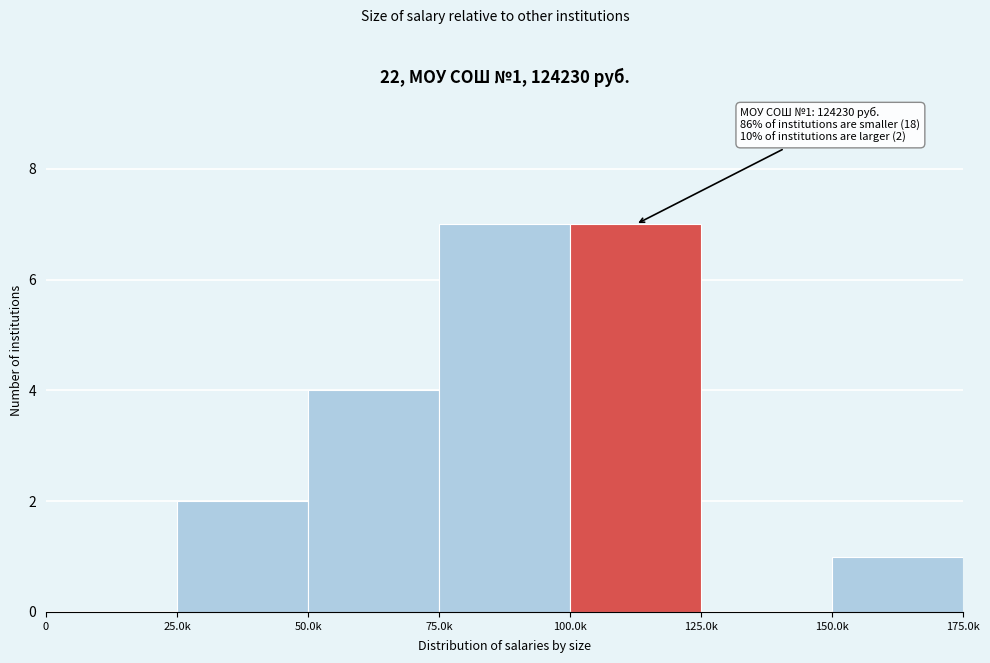

Reading left to right, what are all the values shown in this chart?

0=0	25.0k=2	50.0k=4	75.0k=7	100.0k=7	125.0k=0	150.0k=1